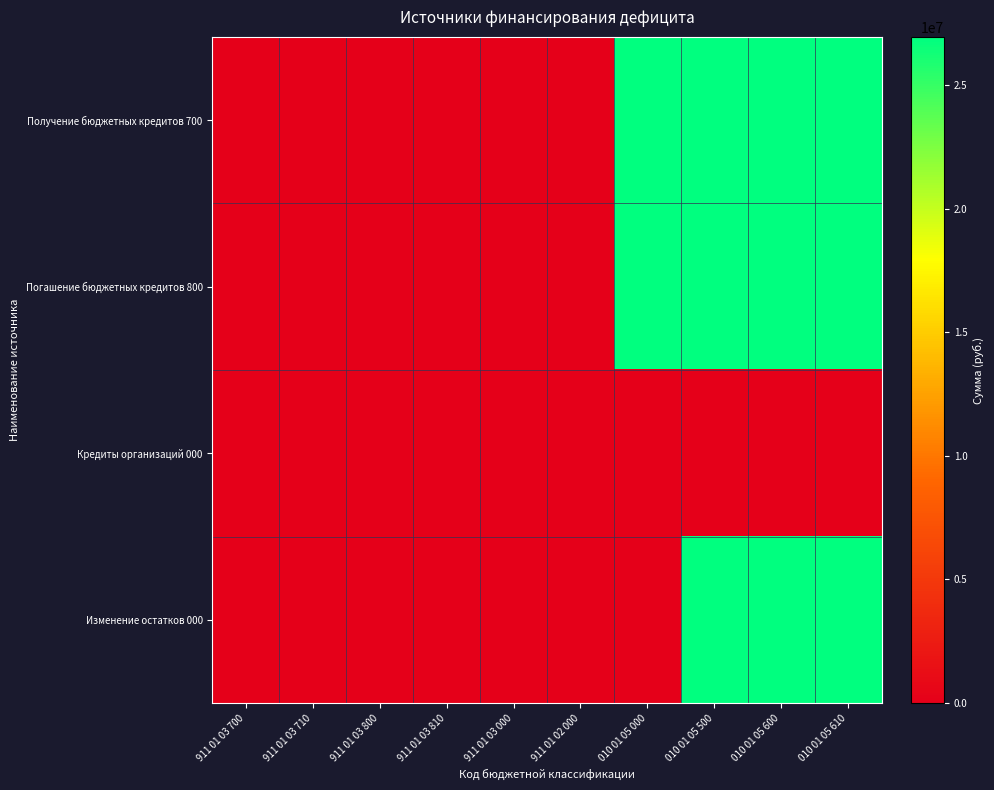

Which series has the largest total across all categories?

Получение бюджетных кредитов 700